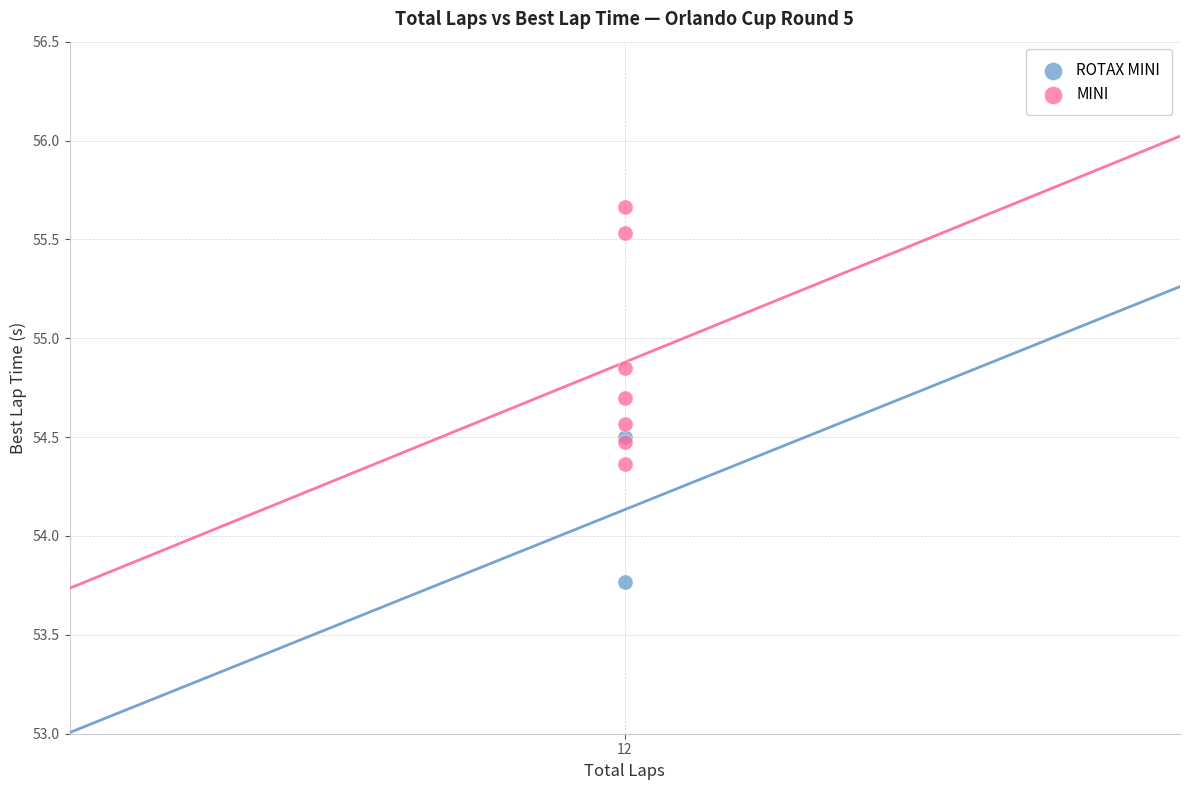

What are all the series names shown in the legend?

ROTAX MINI, MINI